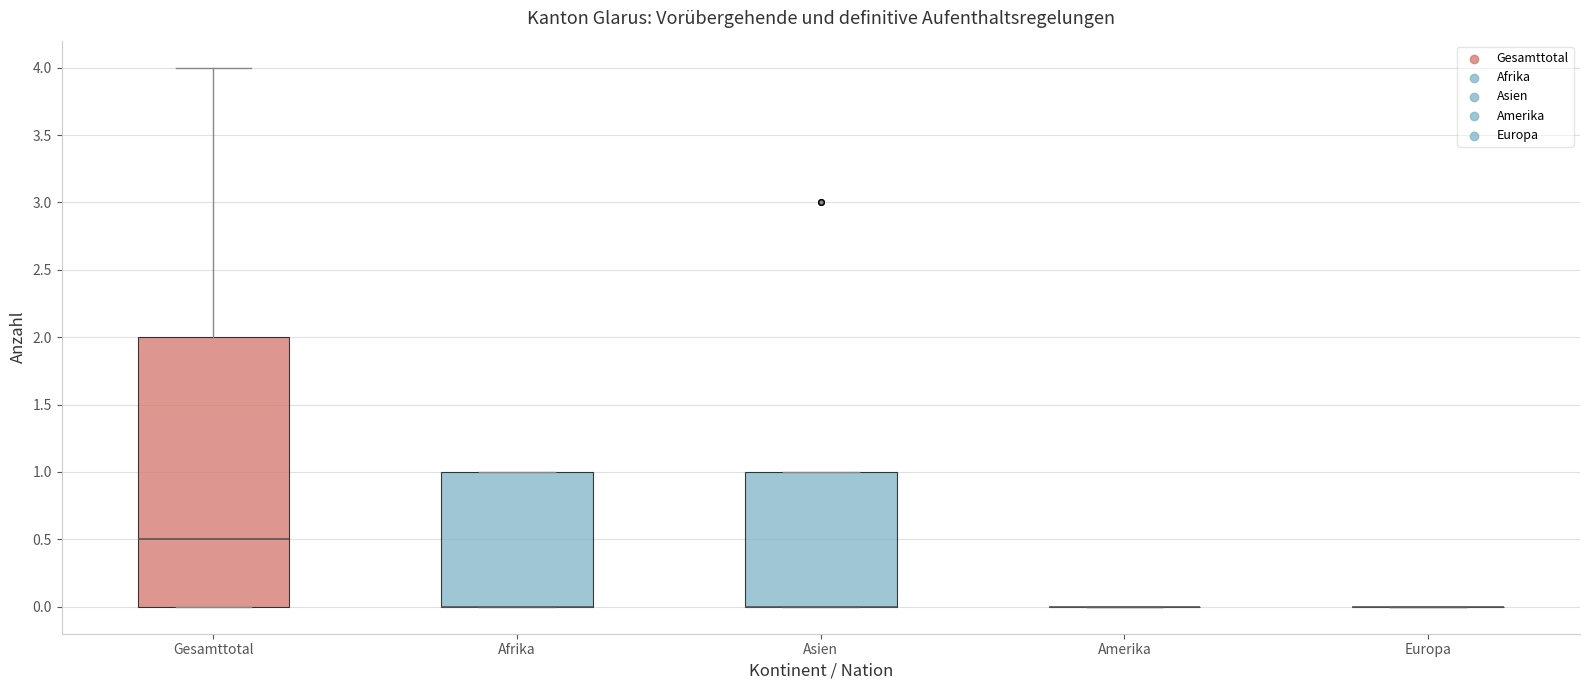

Comparing the boxes themselves (not the whiskers), which one is the tallest?

Gesamttotal